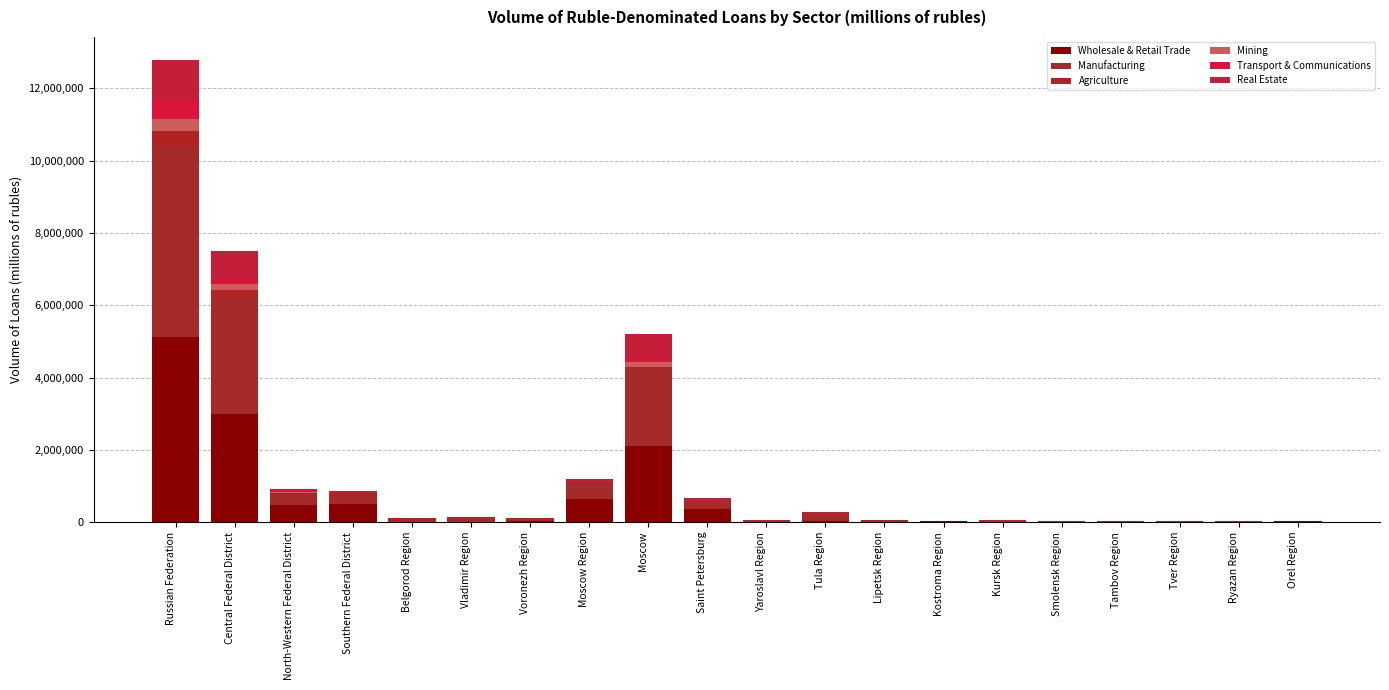

Count the number of data series in this chart.

6